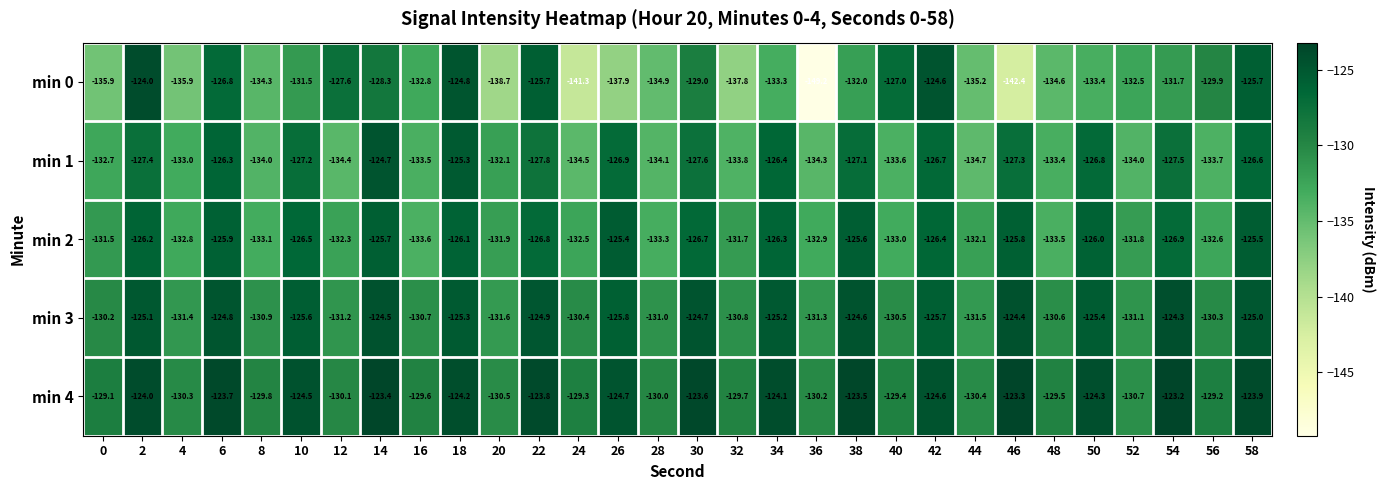

True or false: min 3 has a value of -228.1 at 4.

False